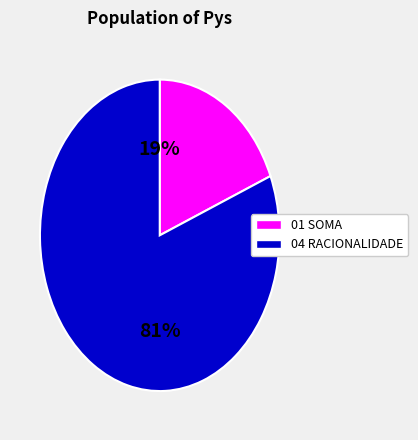

Is there a majority slice in this chart?

Yes